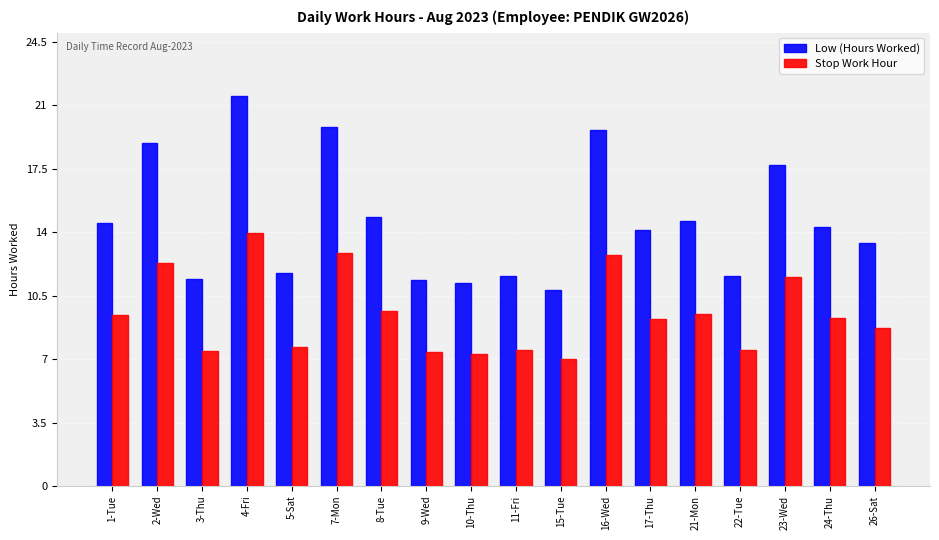

What is the label of the 11th bar from the left?

15-Tue